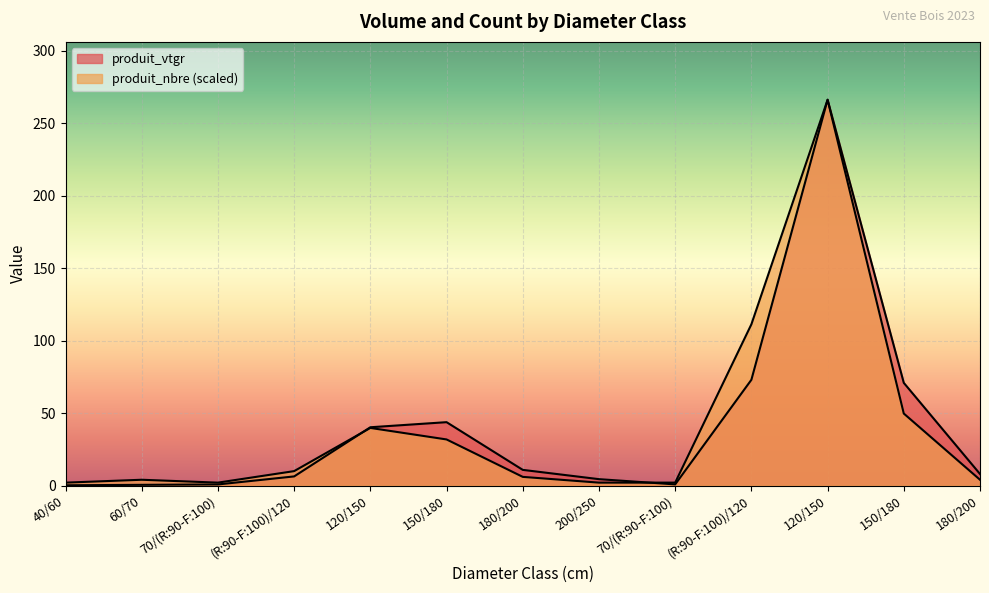

List the series in order of their peak value, highest first.

produit_vtgr, produit_nbre